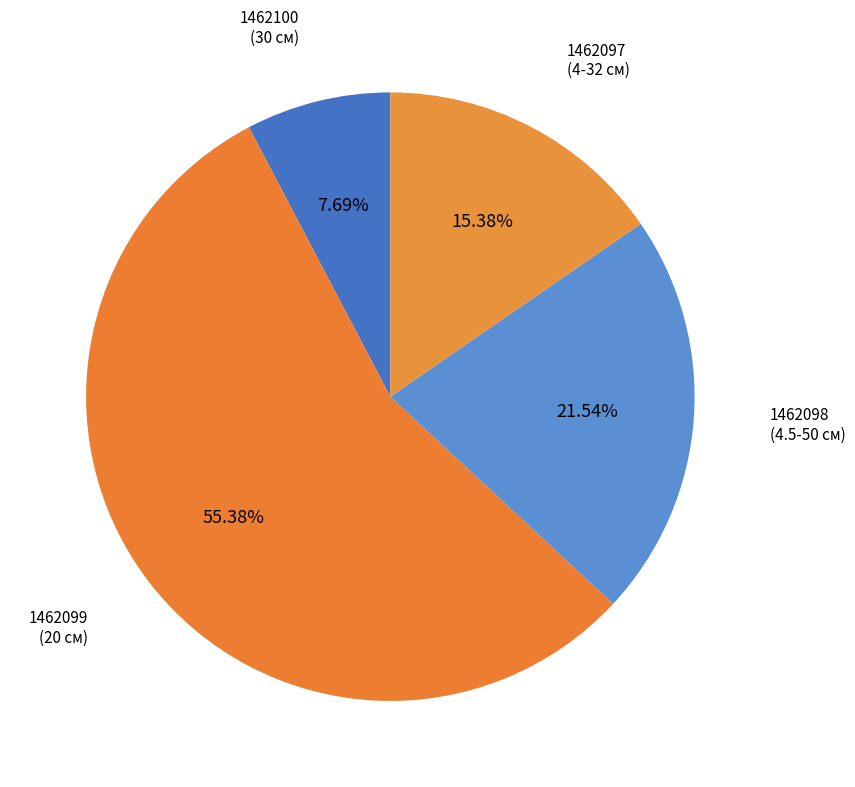

Which category accounts for the majority?

1462099 (20 см)